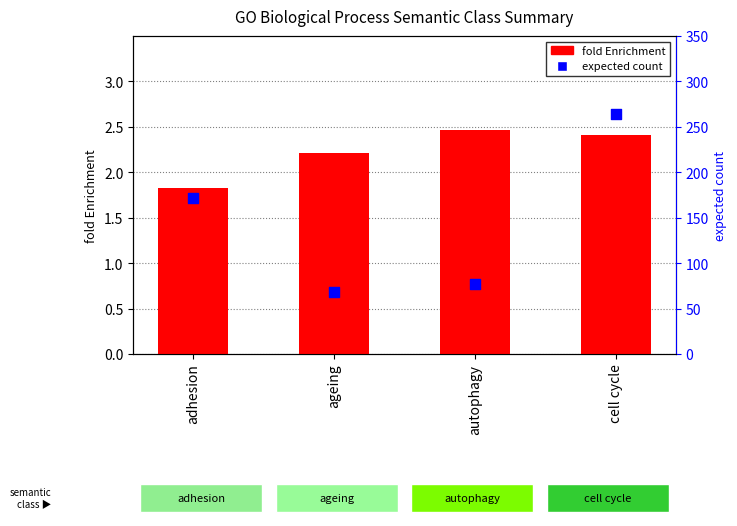

Which series contains the highest Y value?

expected